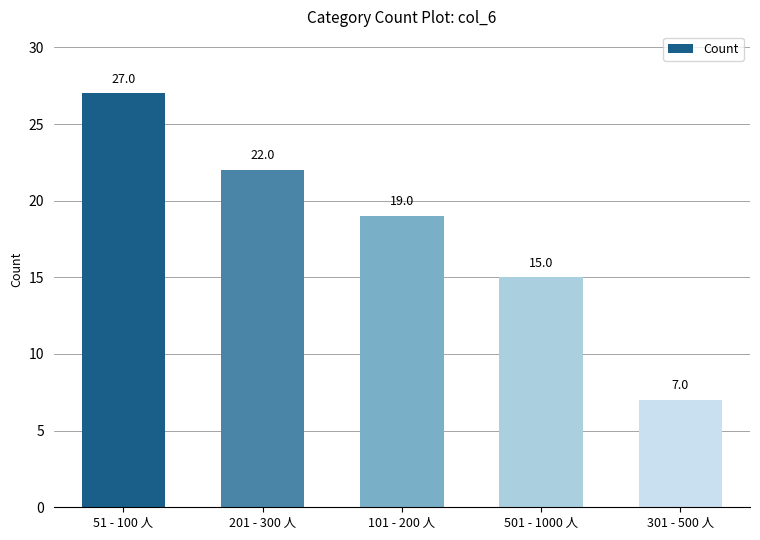

Which category has the lowest value across all series?

301 - 500 人